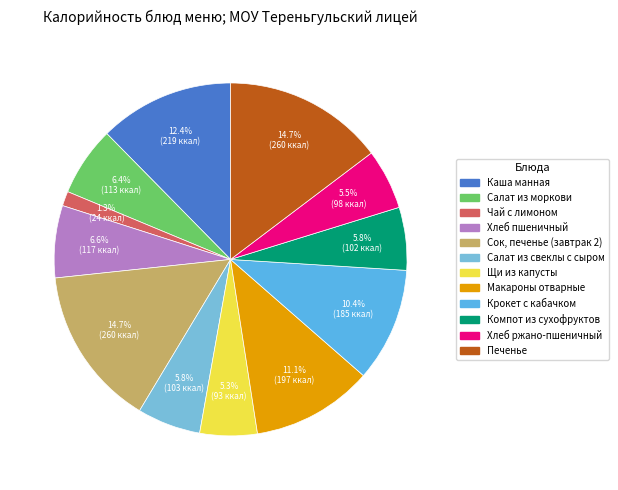

Which slice is the largest?

Сок, печенье